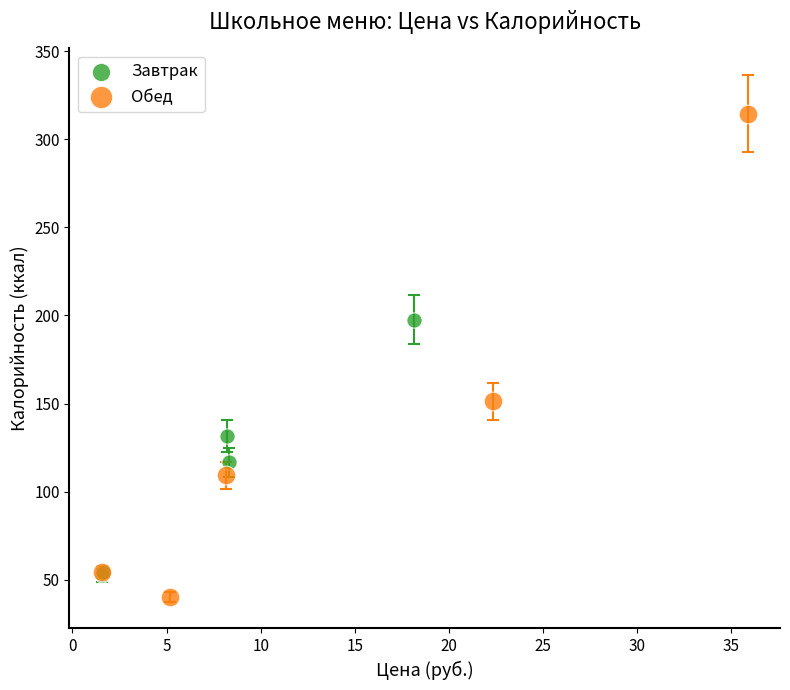

Which series reaches the minimum Y coordinate?

Обед